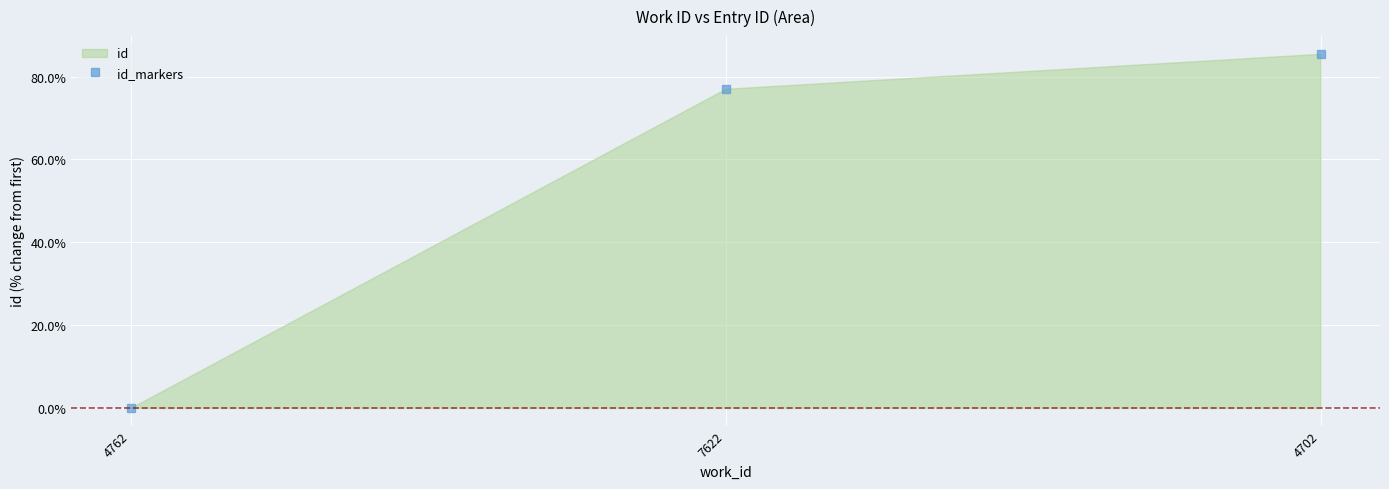

Reading left to right, transcribe all the data shown in this chart.

4762=0.0	7622=77.1	4702=85.5